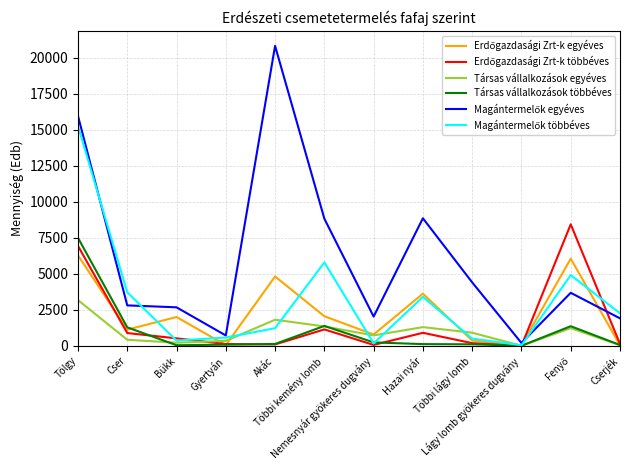

What is the maximum value shown in the chart?

20818.2